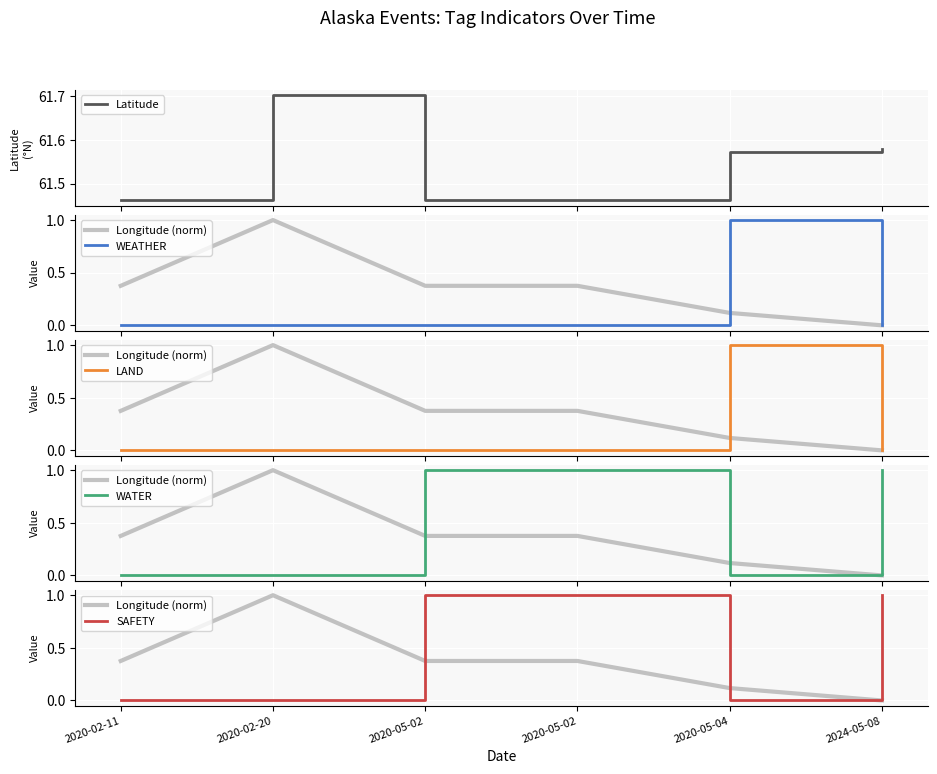

At which category does Longitude (norm) reach its first local peak?

2020-02-20